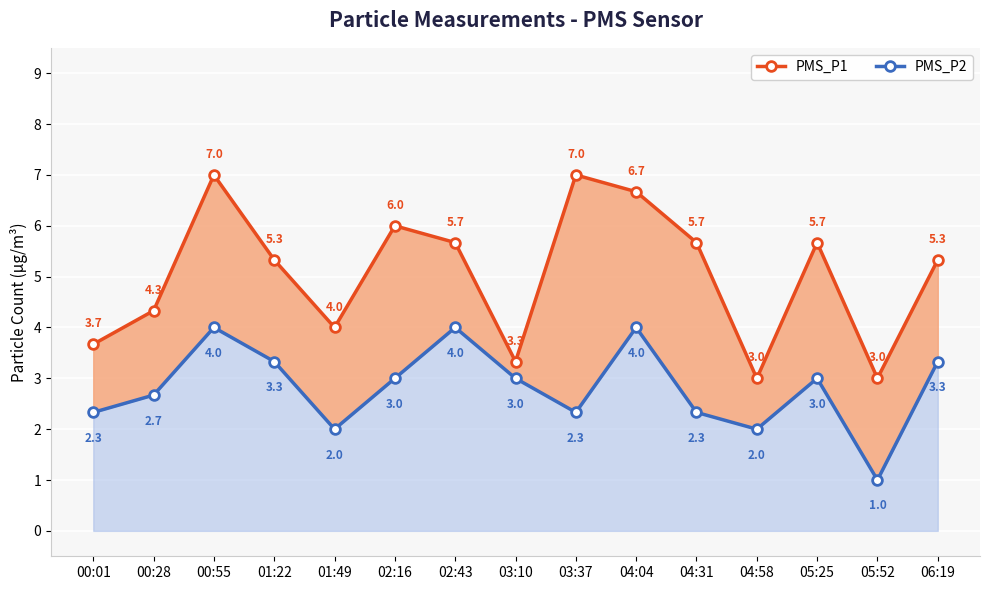

Is it true that PMS_P2 equals 3.0 at 02:16?

True